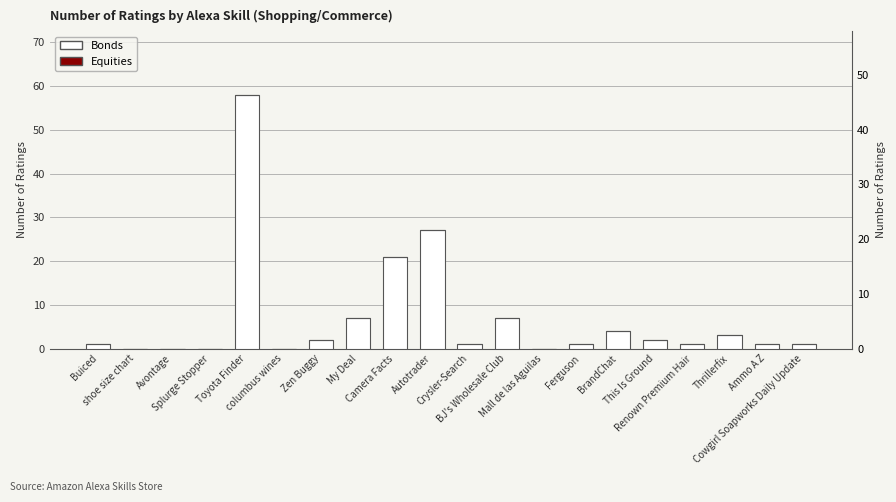

At which label does Equities reach its peak?

Buiced